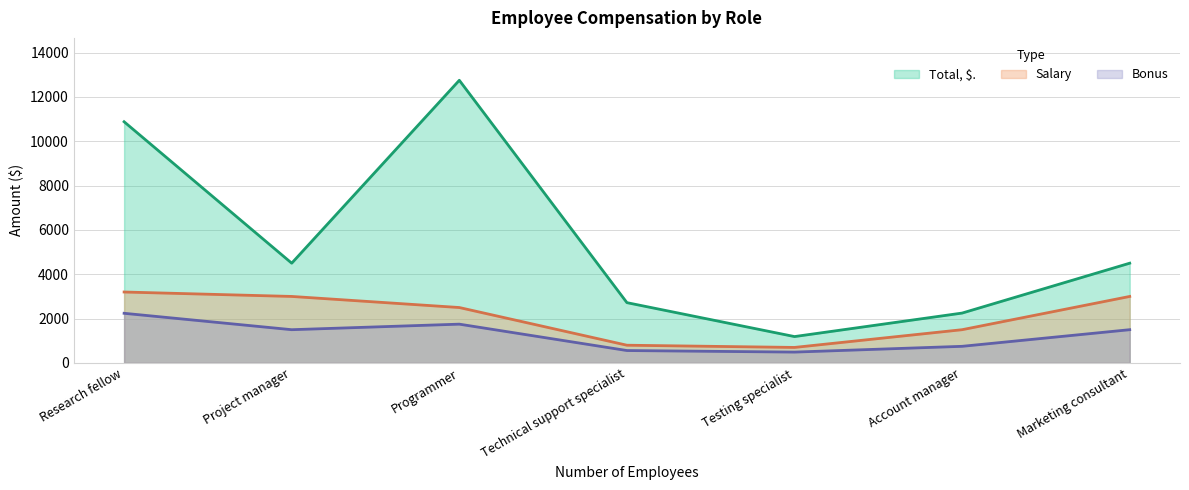

How many values in the Salary series exceed 2500?

3